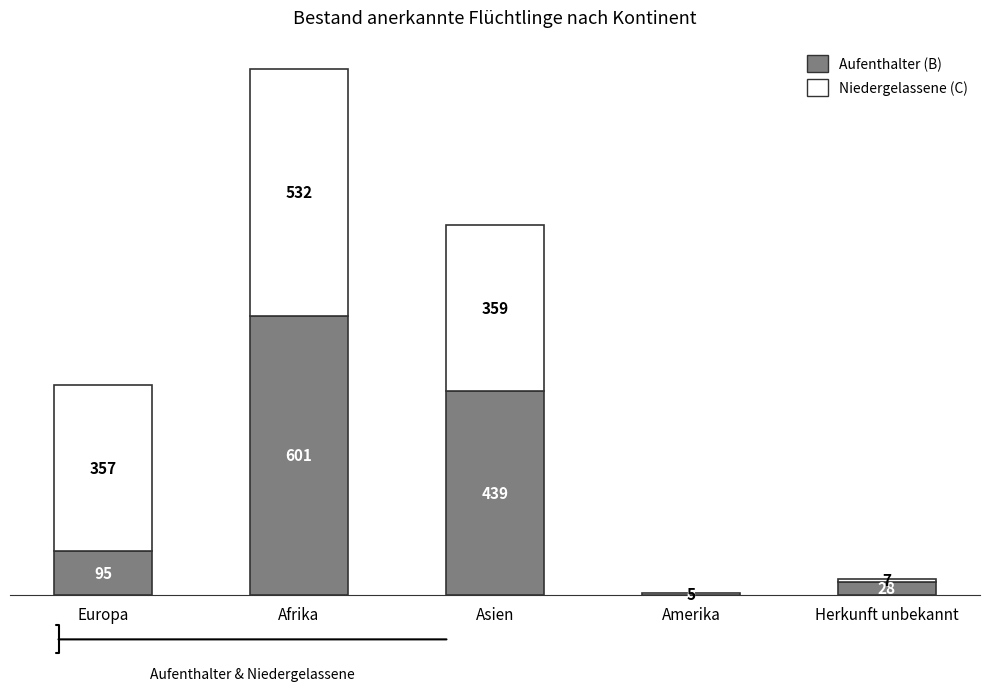

Reading left to right, transcribe the values for Aufenthalter (B).

Europa=95	Afrika=601	Asien=439	Amerika=0	Herkunft unbekannt=28